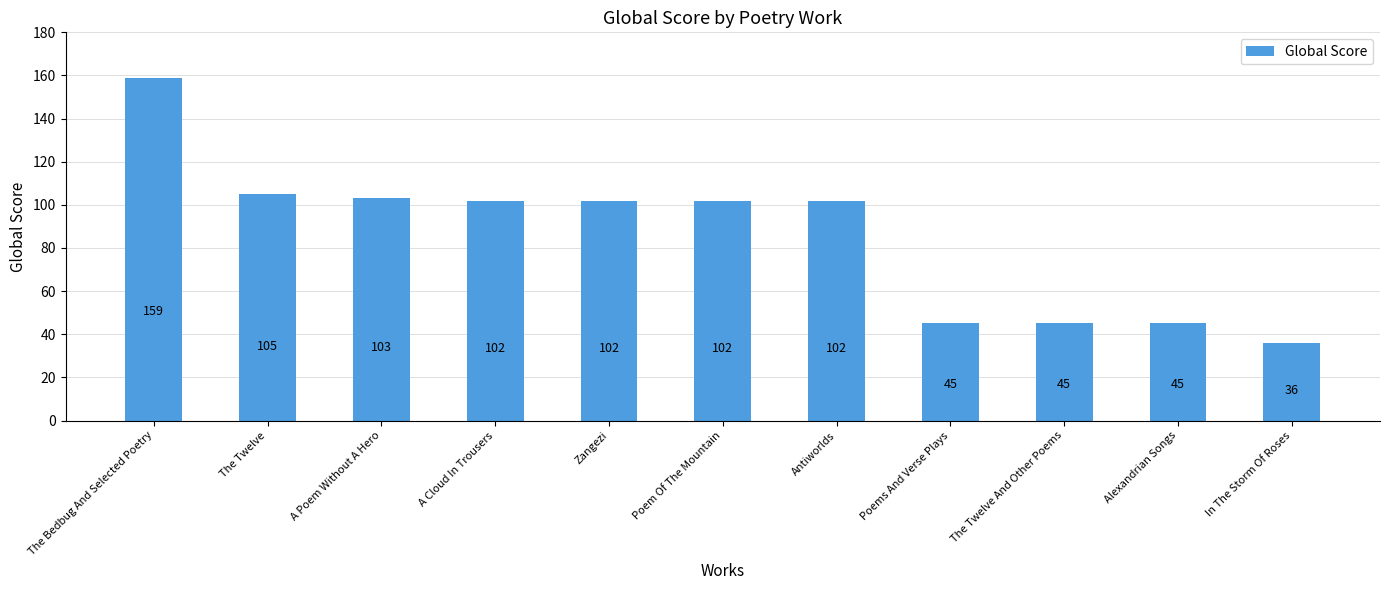

Does the chart contain stacked bars?

No